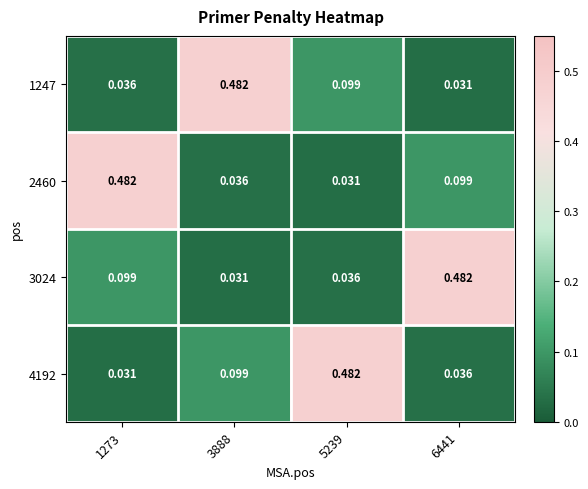

Is the value of 3024 at 1273 greater than the value of 1247 at 3888?

No